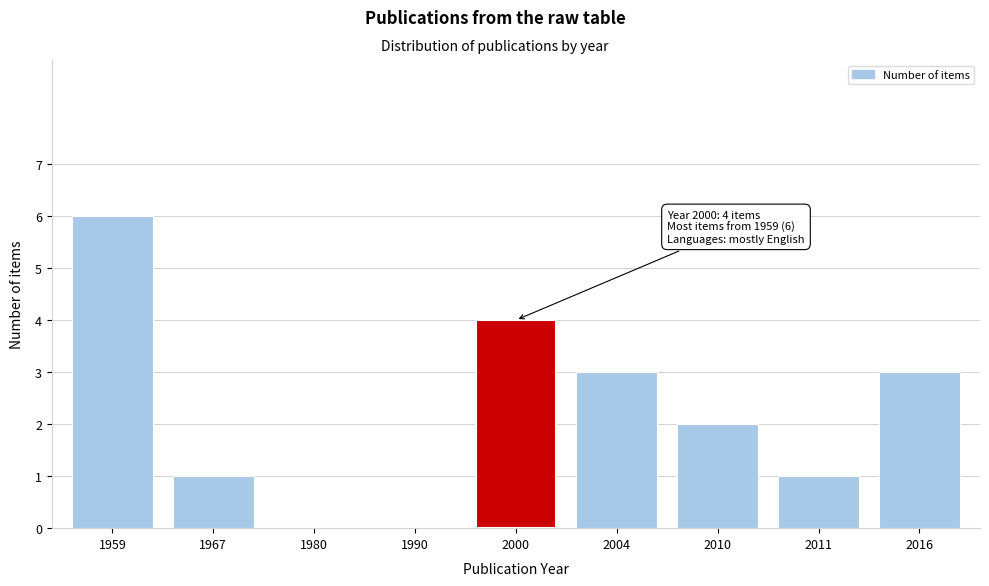

Reading left to right, list all the values displayed in this chart.

1959=6	1967=1	1980=0	1990=0	2000=4	2004=3	2010=2	2011=1	2016=3